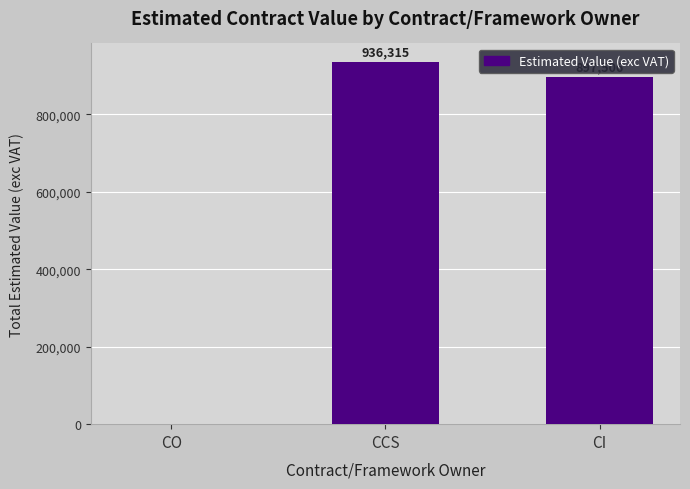

Reading left to right, what are all the values shown in this chart?

CO=0	CCS=936315	CI=897506